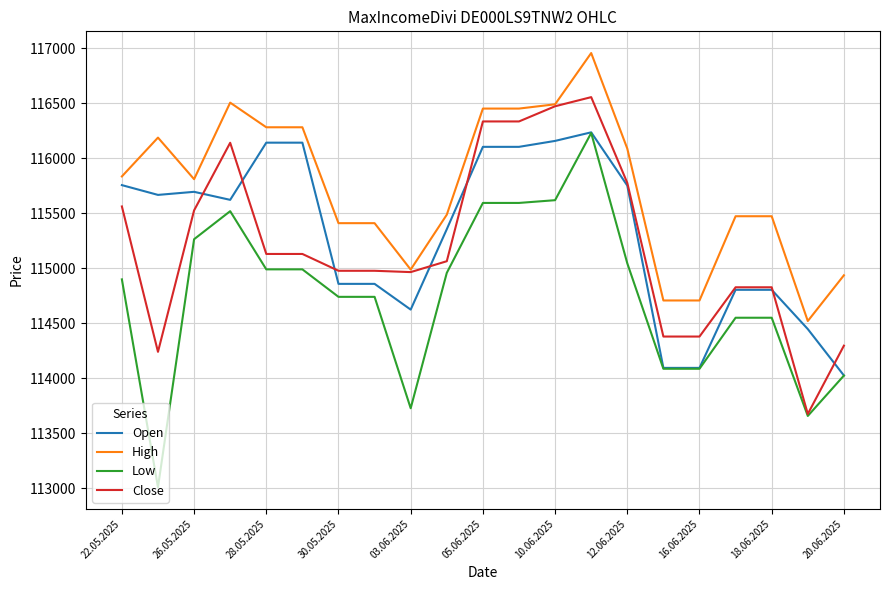

Which series has the largest total across all categories?

High